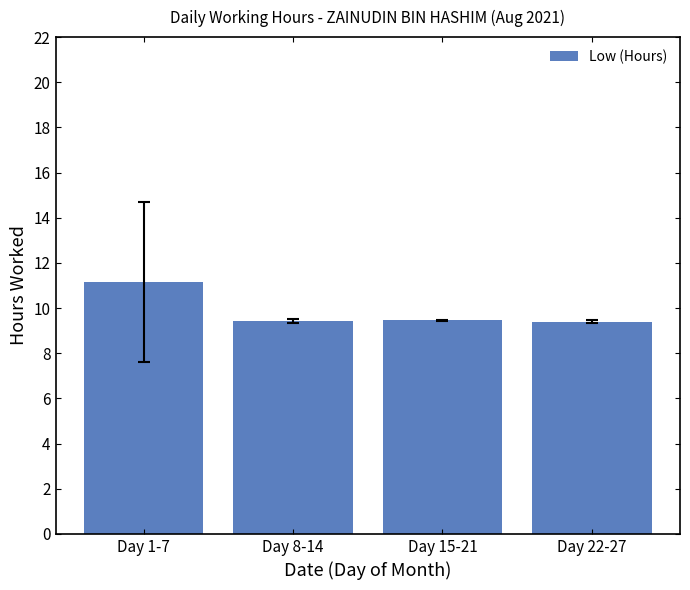

How many data points does each series have?

4